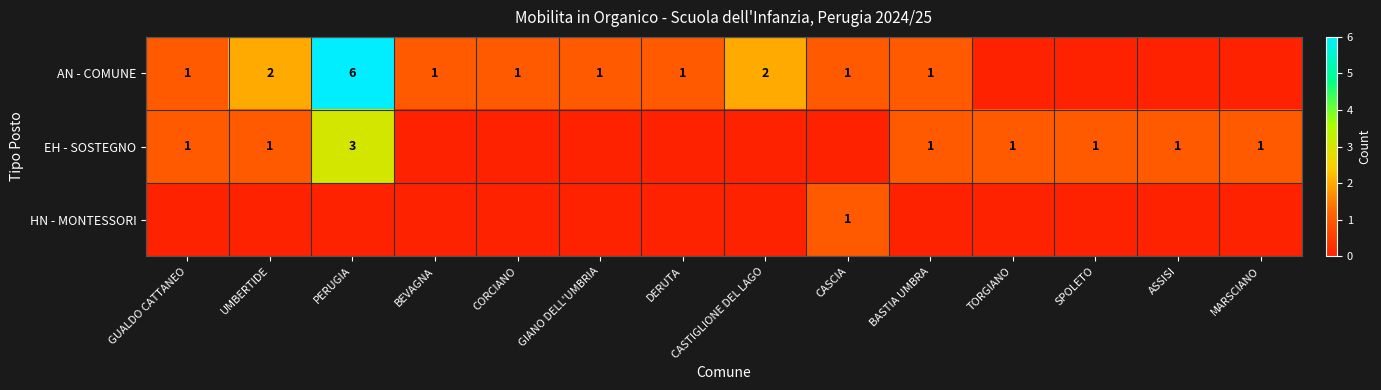

True or false: EH - SOSTEGNO has a value of 3 at PERUGIA.

True